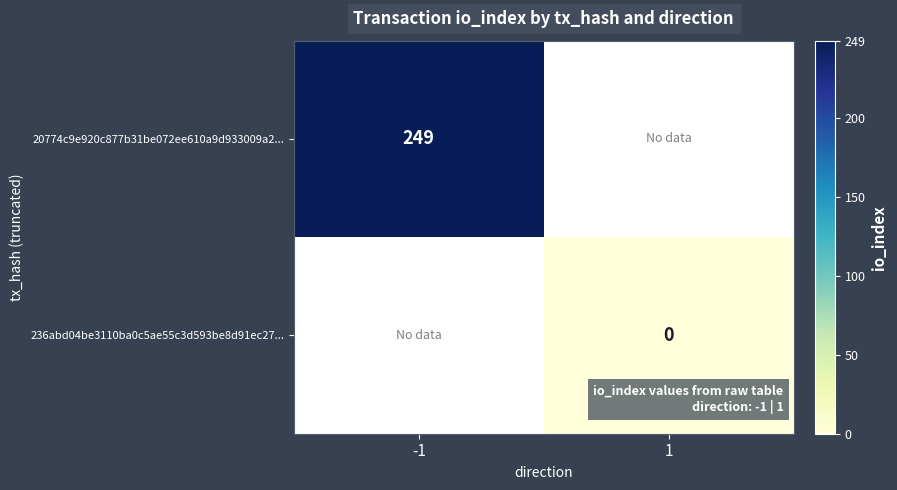

True or false: 20774c9e920c877b31be072ee610a9d933009a2... has a value of 408 at -1.

False